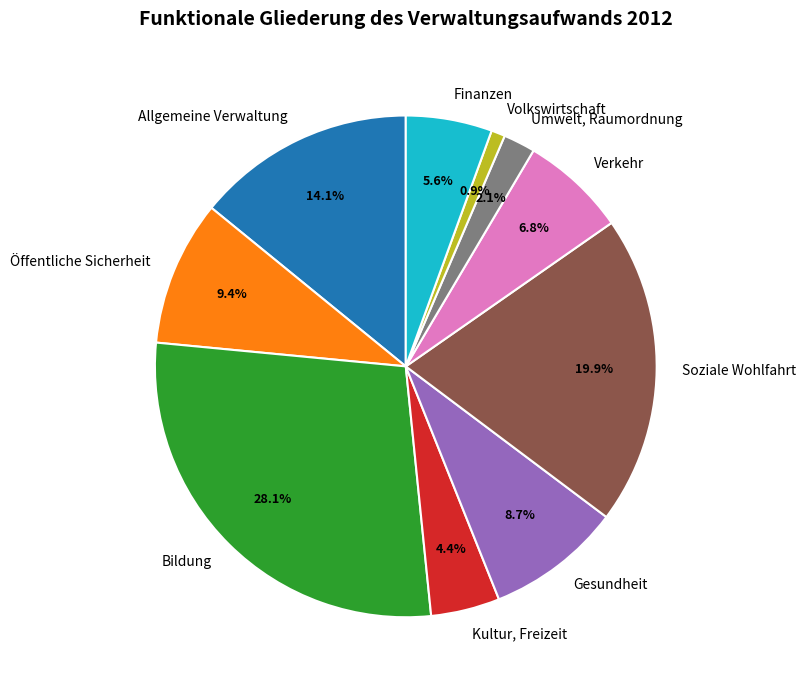

Which has a higher value, Verkehr or Finanzen?

Verkehr